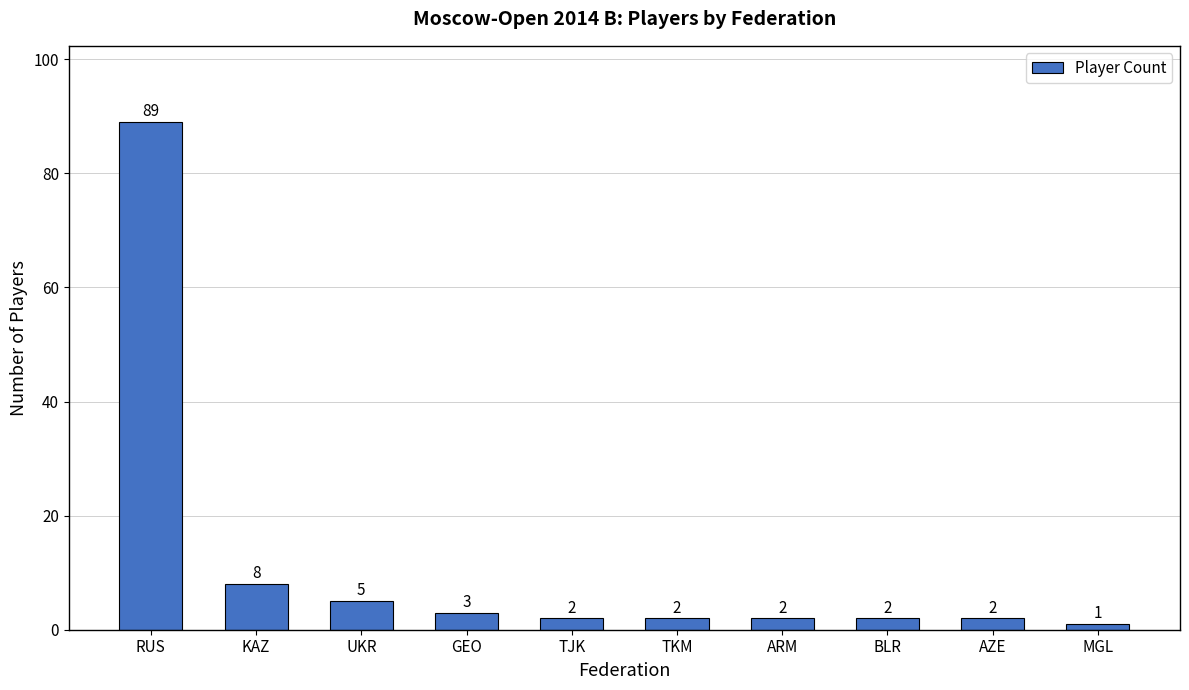

Reading right to left, what are all the values shown in this chart?

MGL=1	AZE=2	BLR=2	ARM=2	TKM=2	TJK=2	GEO=3	UKR=5	KAZ=8	RUS=89